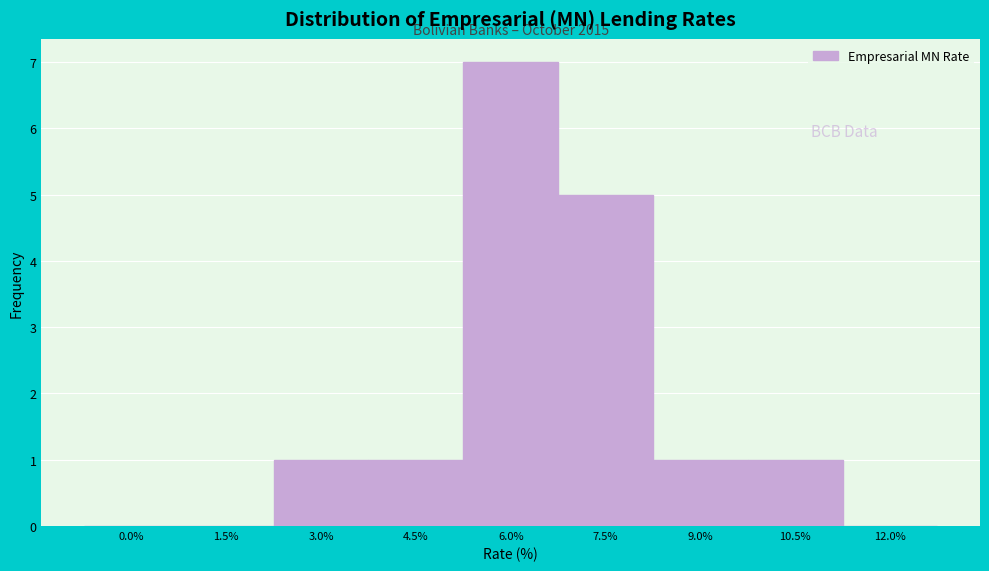

Reading left to right, list all the values displayed in this chart.

0.0%=0	1.5%=0	3.0%=1	4.5%=1	6.0%=7	7.5%=5	9.0%=1	10.5%=1	12.0%=0